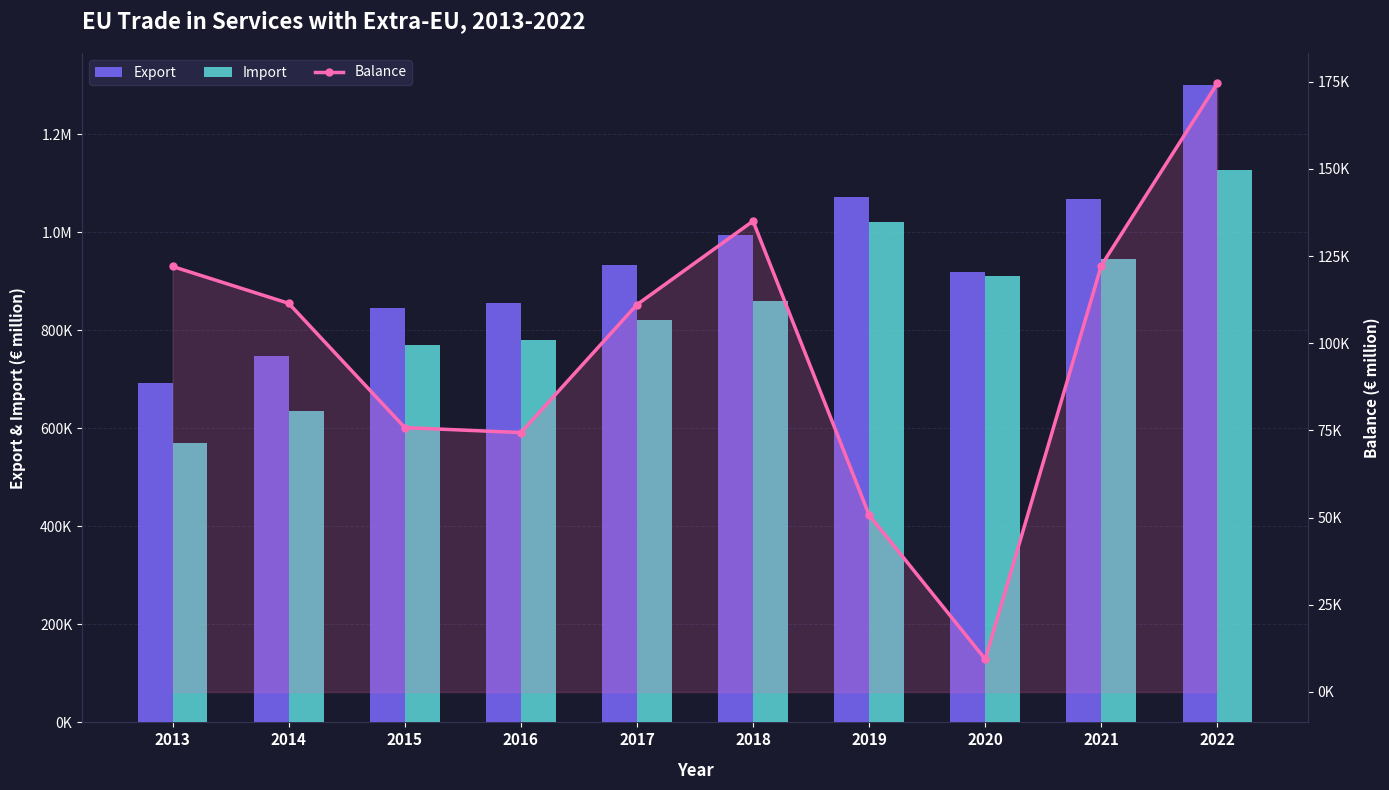

At which category does the chart reach its peak across all series?

2022